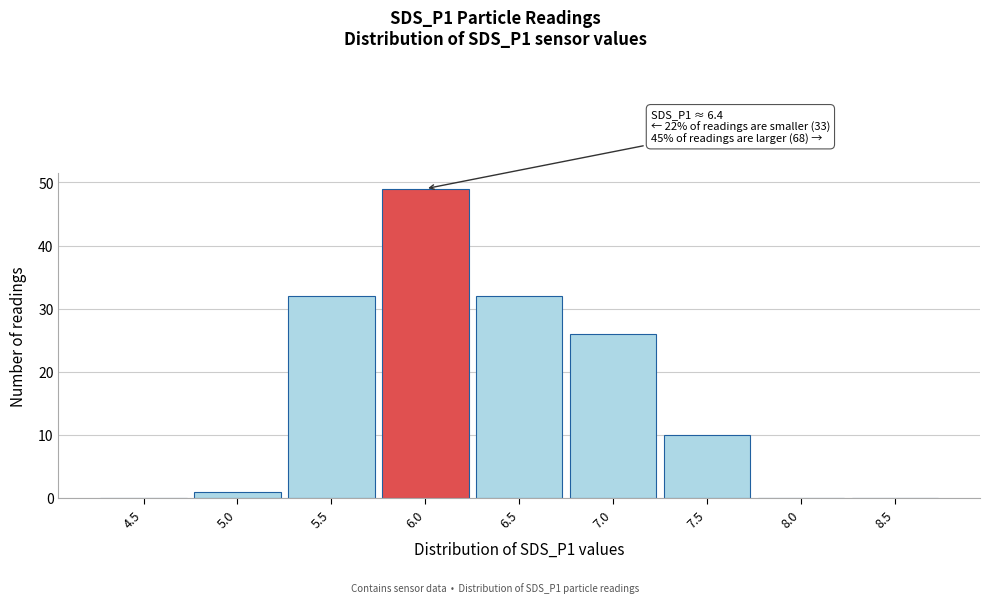

Reading left to right, list all the values displayed in this chart.

4.5=0	5.0=1	5.5=32	6.0=49	6.5=32	7.0=26	7.5=10	8.0=0	8.5=0